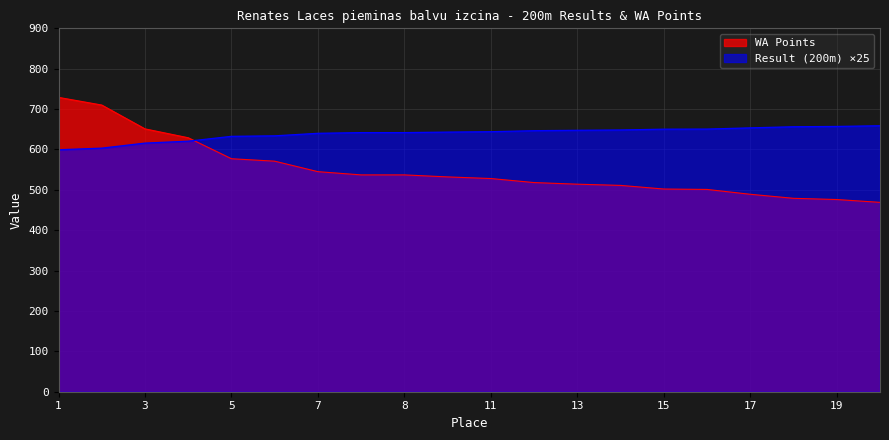

At which label does WA Points reach its peak?

1